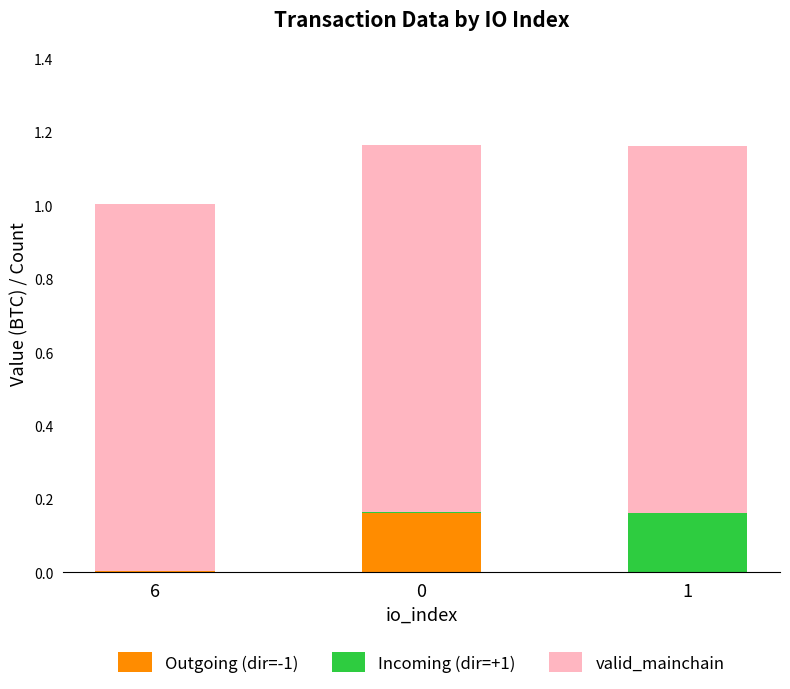

What is the total value across all series at 1?

1.2